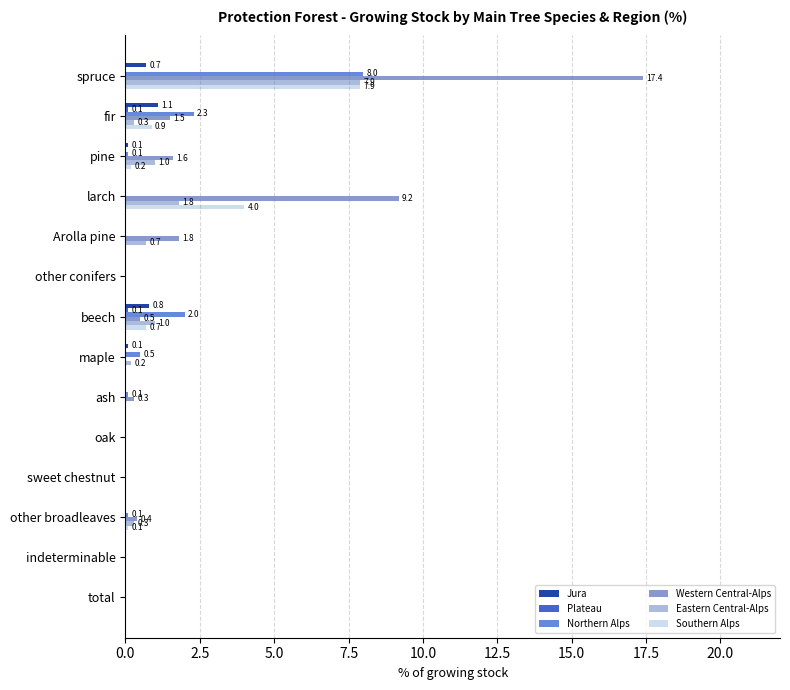

What is the highest value of the Western Central-Alps series?

17.4